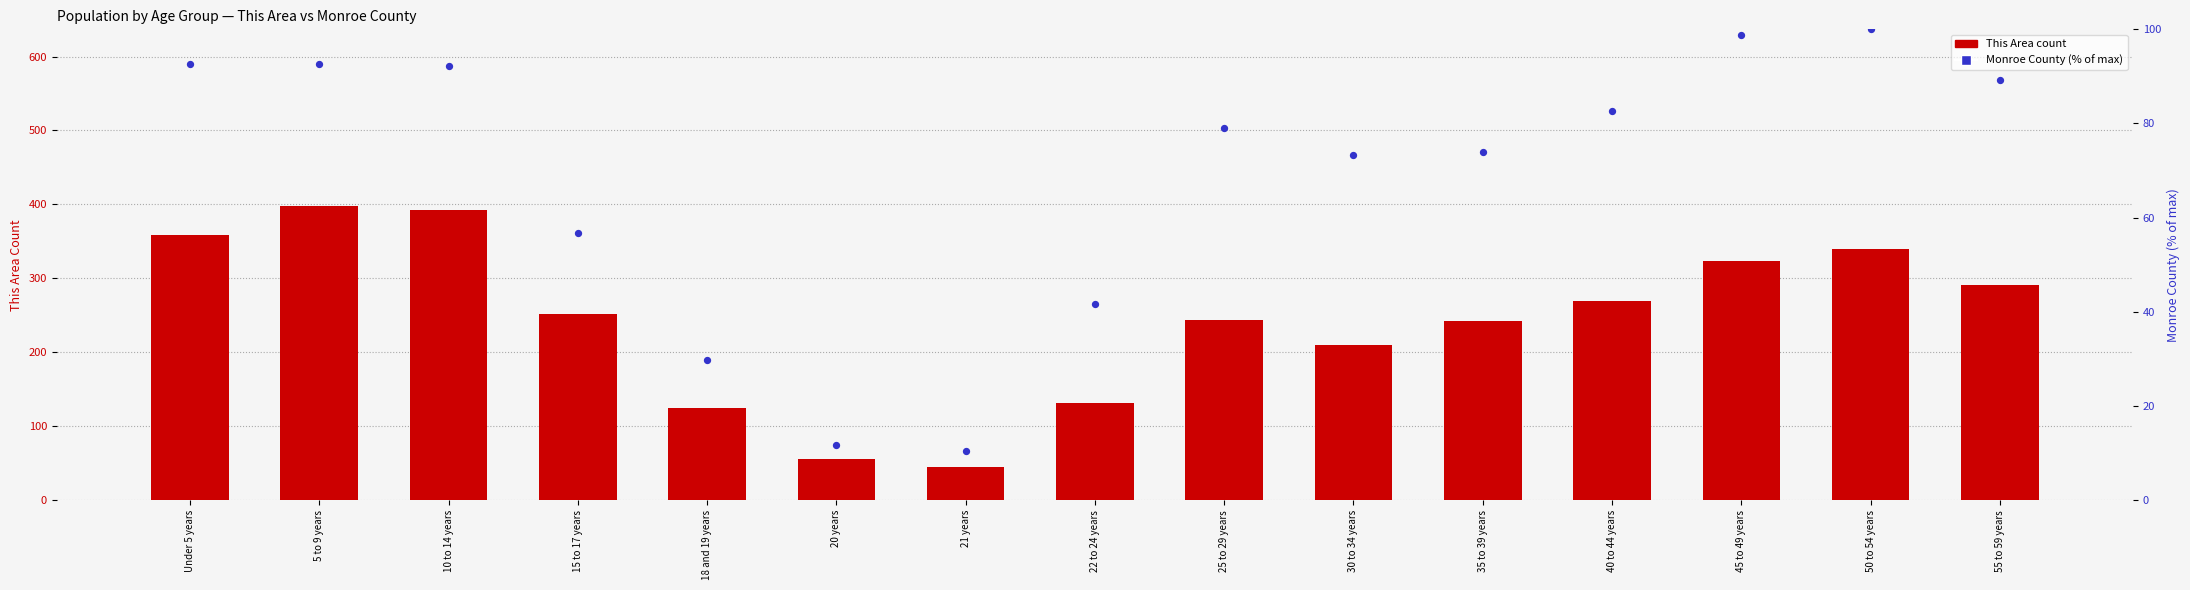

What are all the series names shown in the legend?

This Area, Monroe County (% of max)